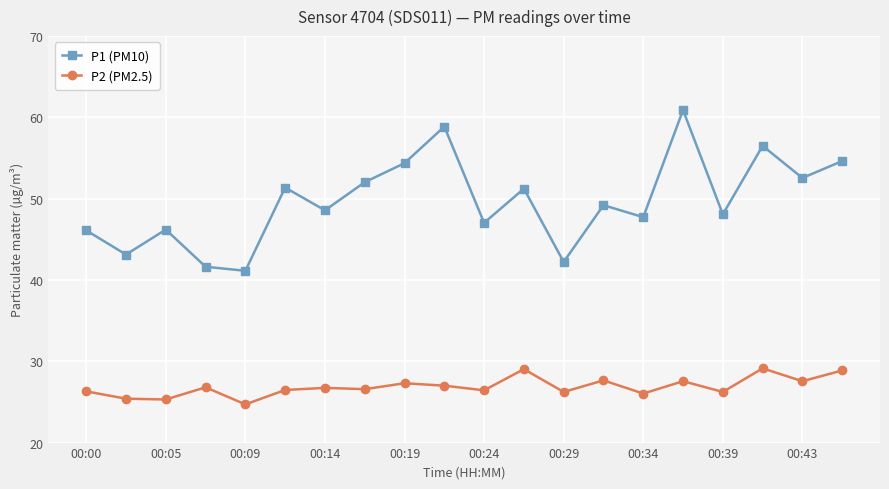

How many categories are shown in the chart?

20